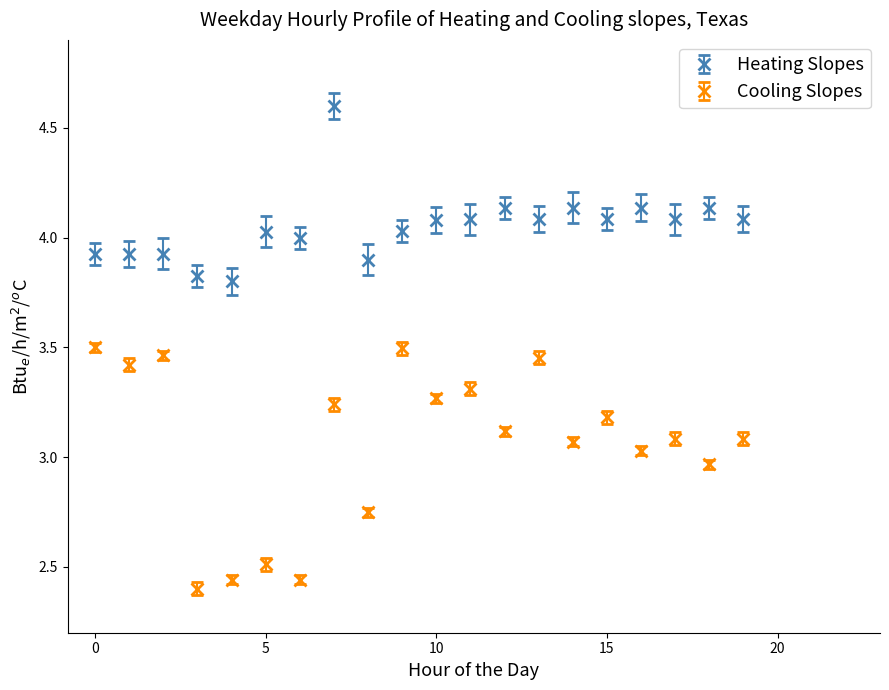

At how many categories does at least one series exceed 3?

20